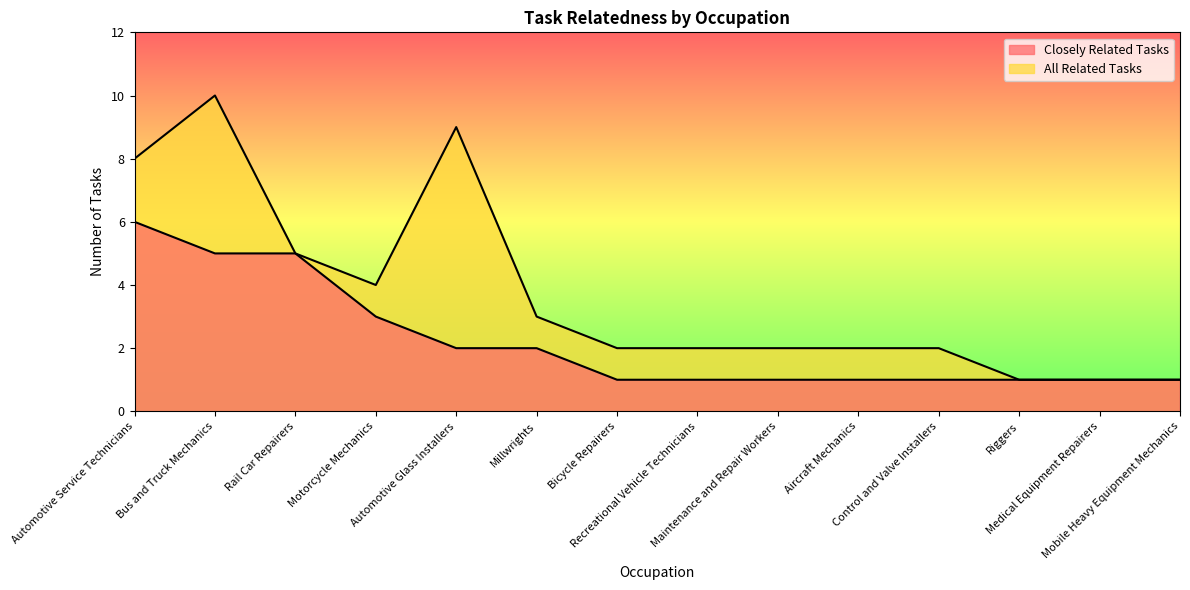

Does the chart display data point markers on the line(s)?

No